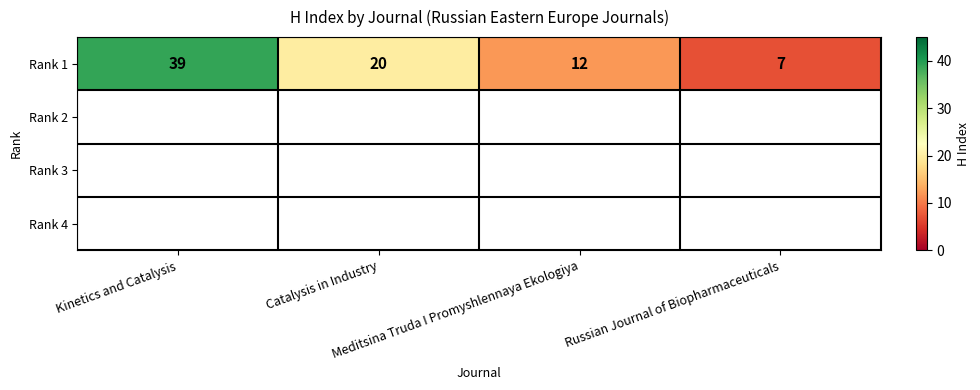

Rank the categories by value from lowest to highest.

Russian Journal of Biopharmaceuticals, Meditsina Truda I Promyshlennaya Ekologiya, Catalysis in Industry, Kinetics and Catalysis